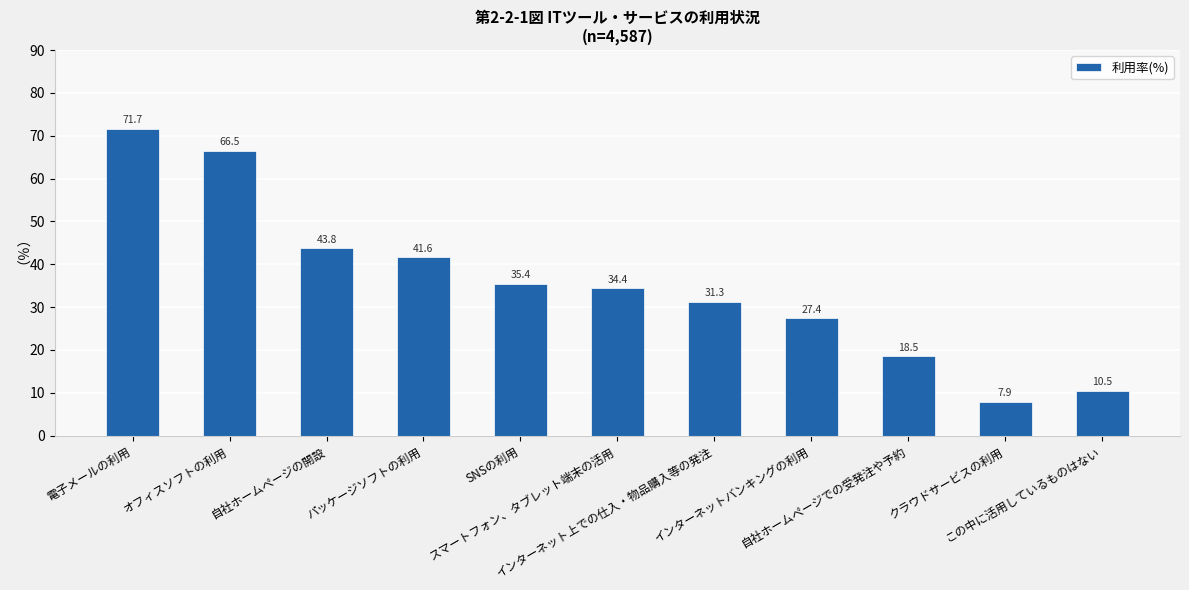

What is the sum of all values?

389.1